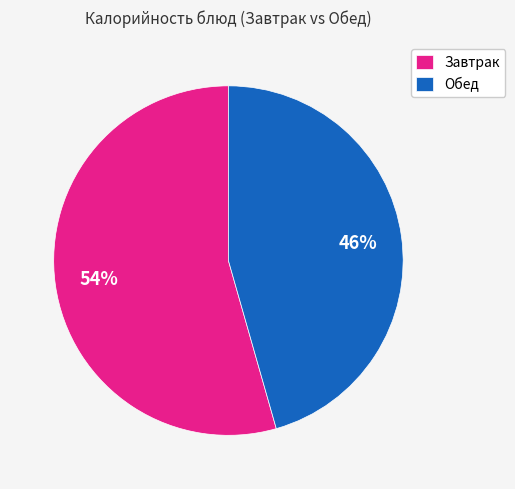

Which slice is the smallest?

Обед